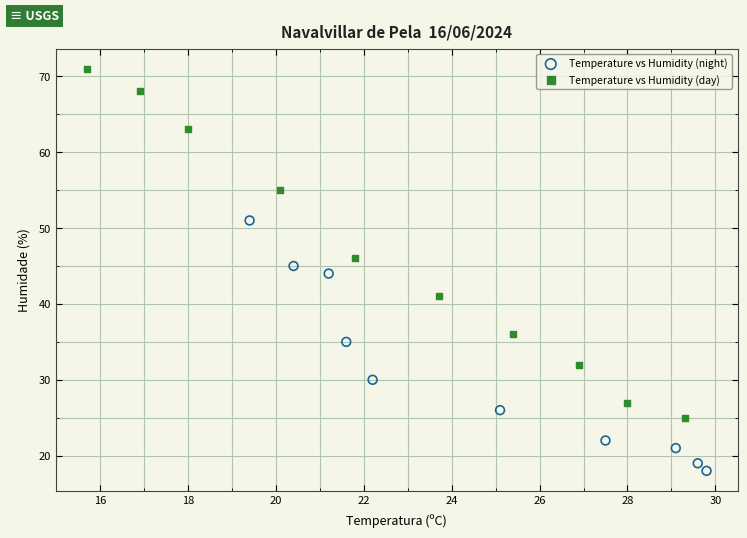

Which series contains the lowest Y value?

Temperature vs Humidity (night)